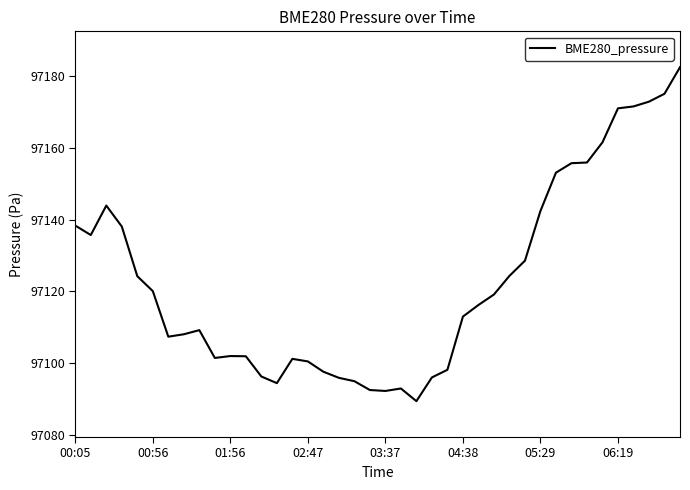

What is the greatest value displayed?

97182.5